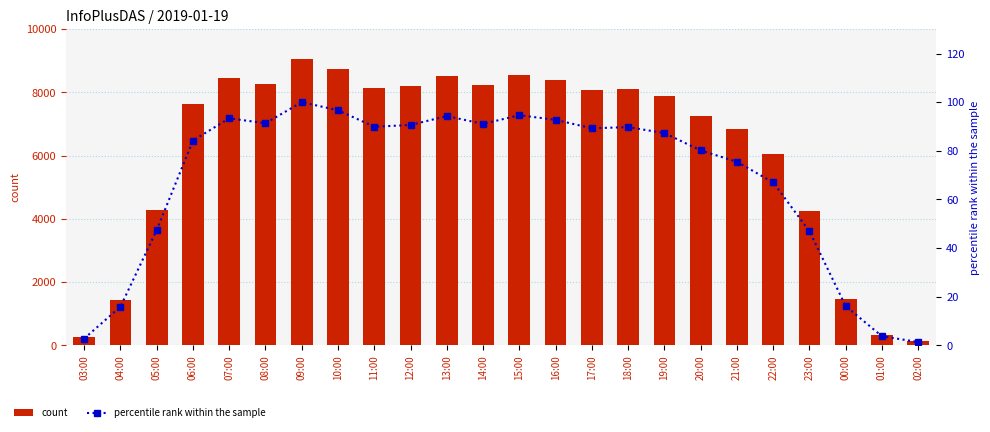

Which has a higher value, 01:00 or 03:00?

01:00